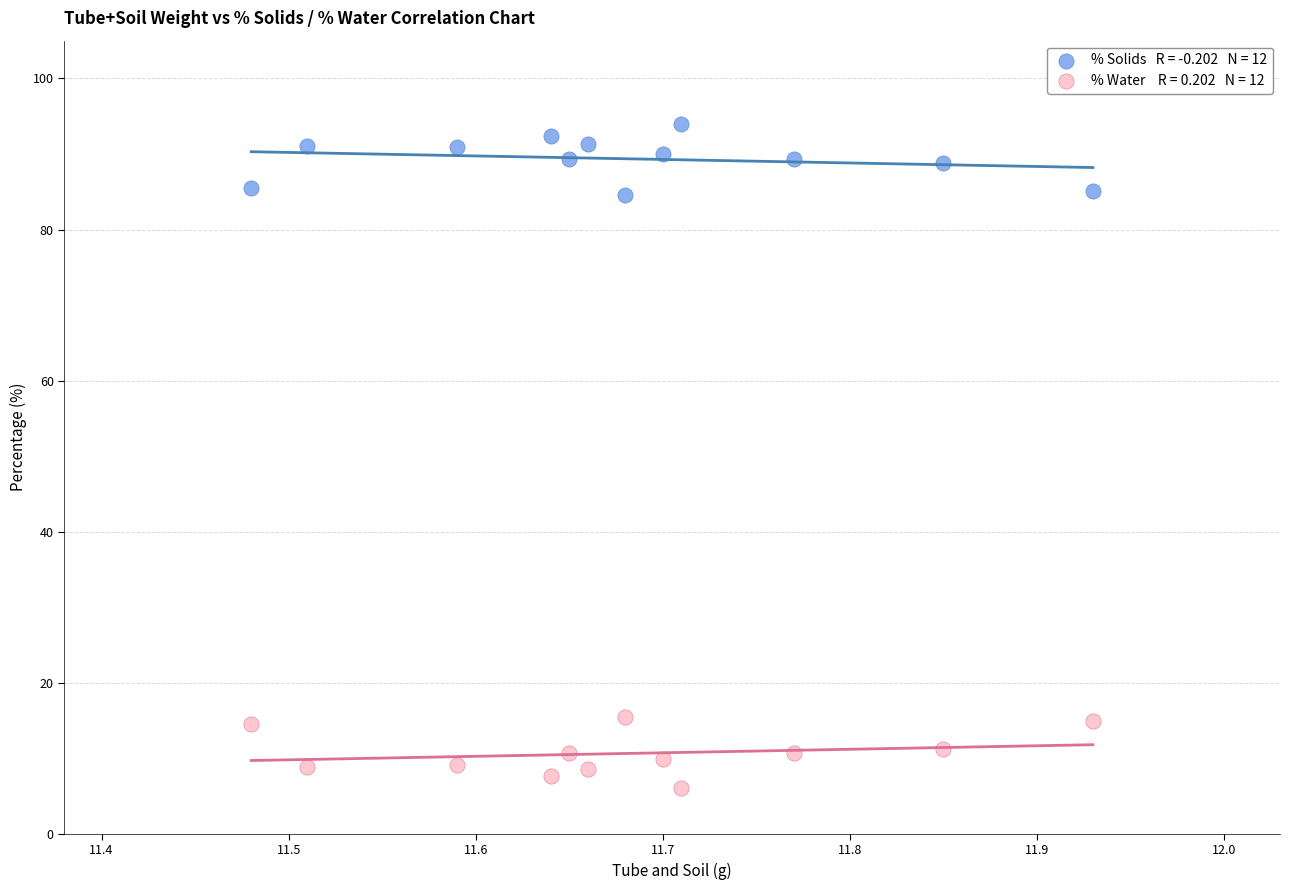

Across all data points, what is the range of X values (max minus min)?

0.4